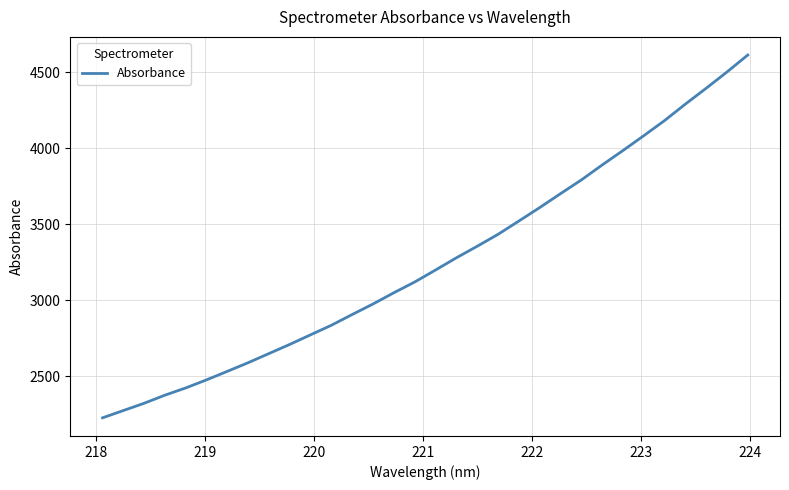

What is the difference between the maximum and minimum values?

2385.4